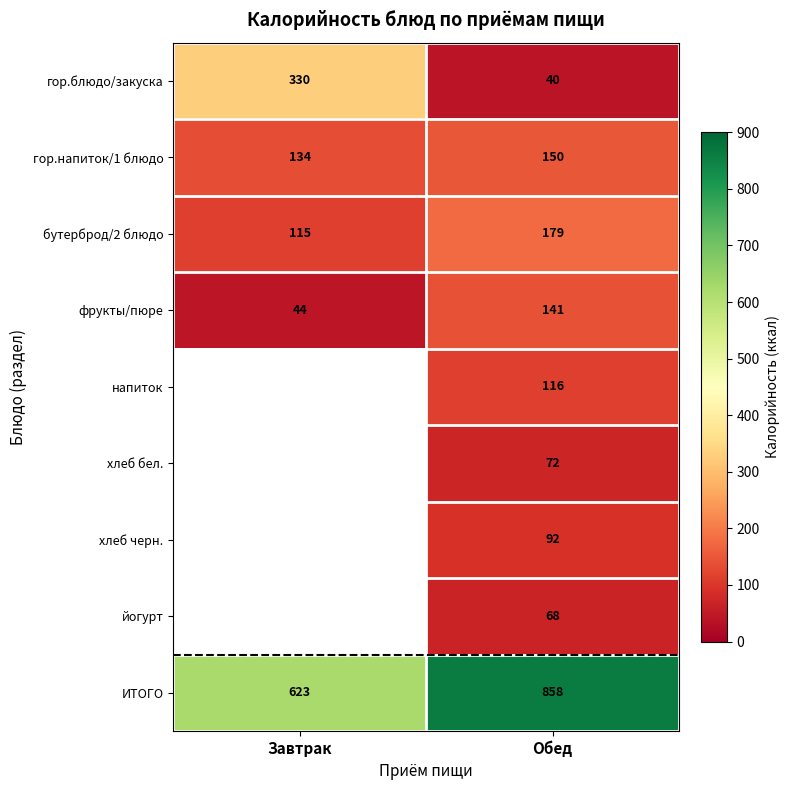

Which category has the highest value across all series?

Обед